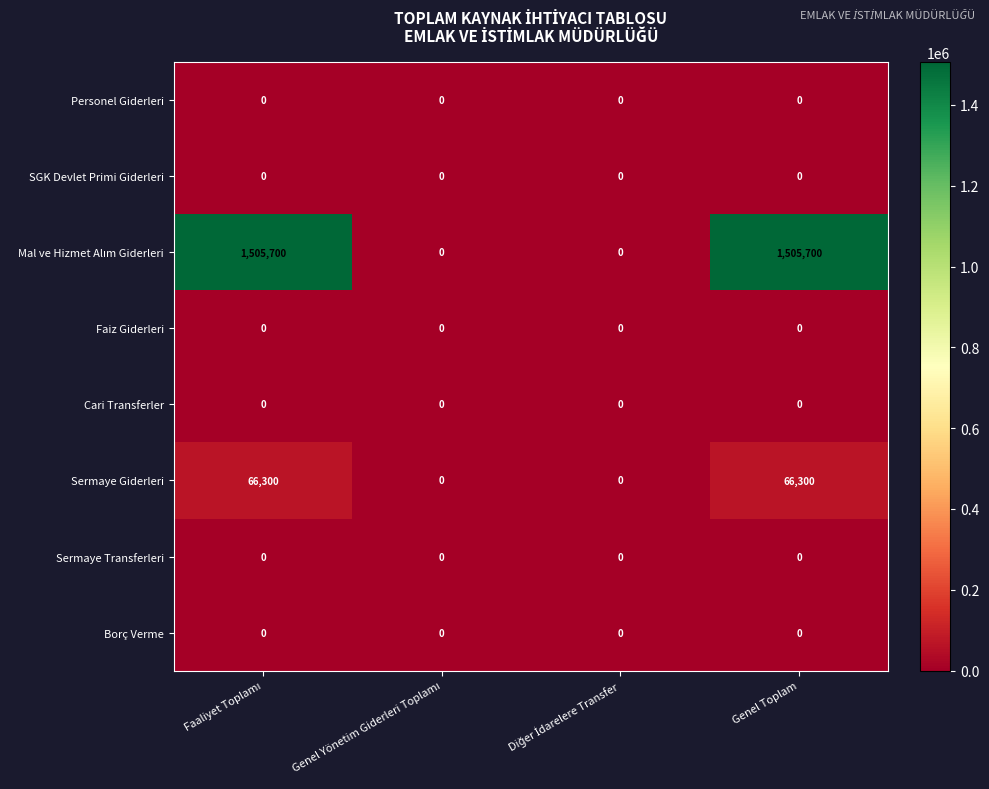

True or false: Faiz Giderleri has a value of 0 at Genel Toplam.

True